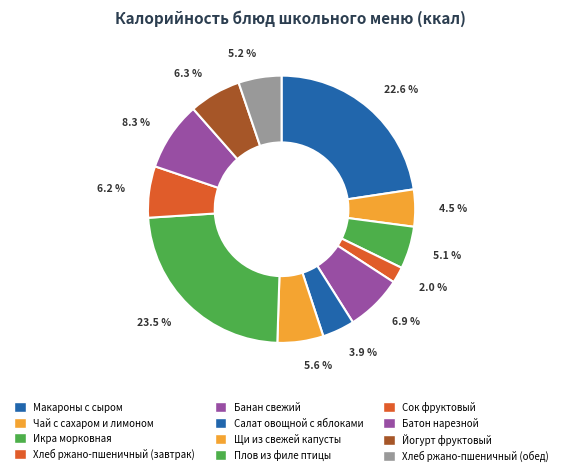

How much of the chart is everything except Салат овощной с яблоками?

96.1%